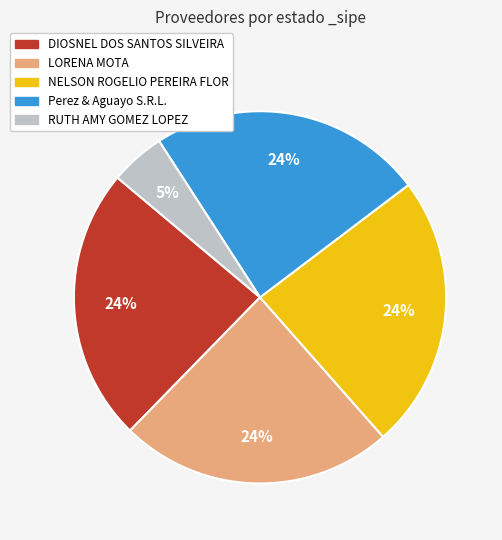

Which category has the smallest portion of the pie?

RUTH AMY GOMEZ LOPEZ